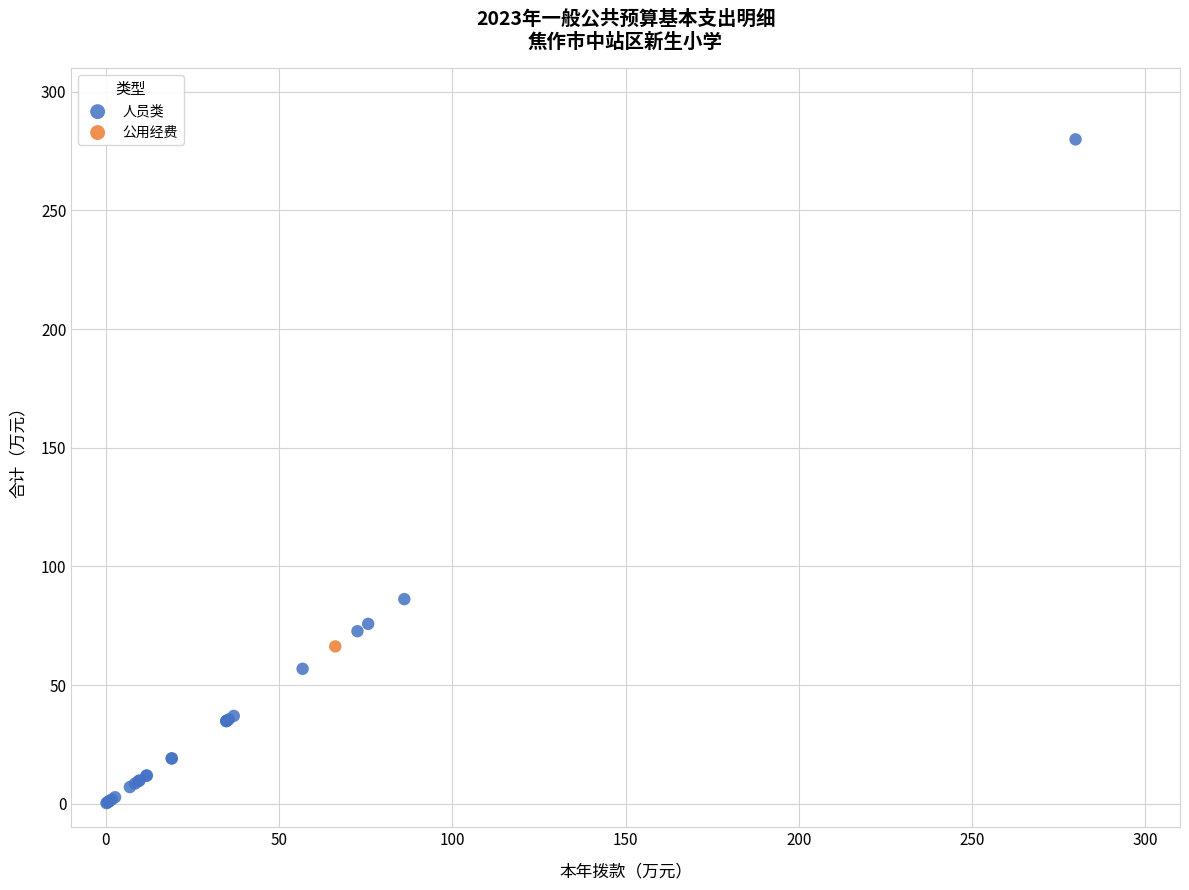

What are all the series names shown in the legend?

人员类, 公用经费